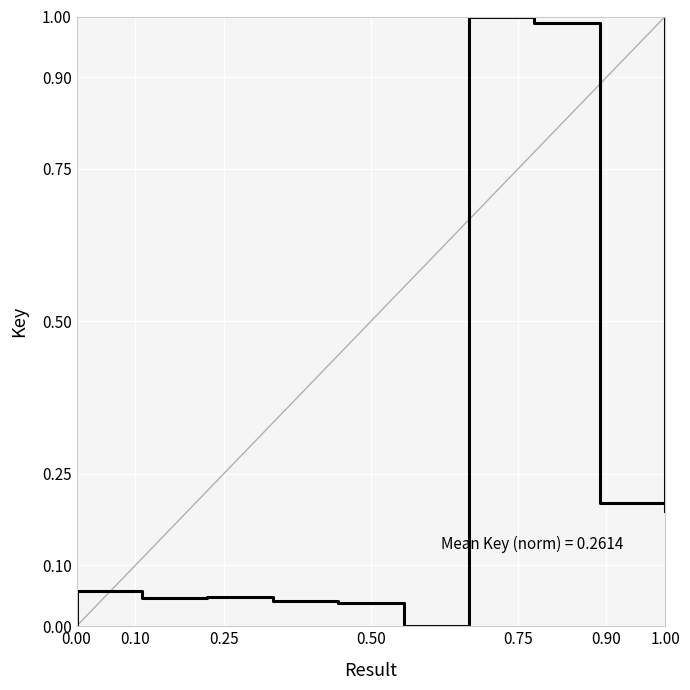

The value at 0.25 is 0.0. True or false?

True